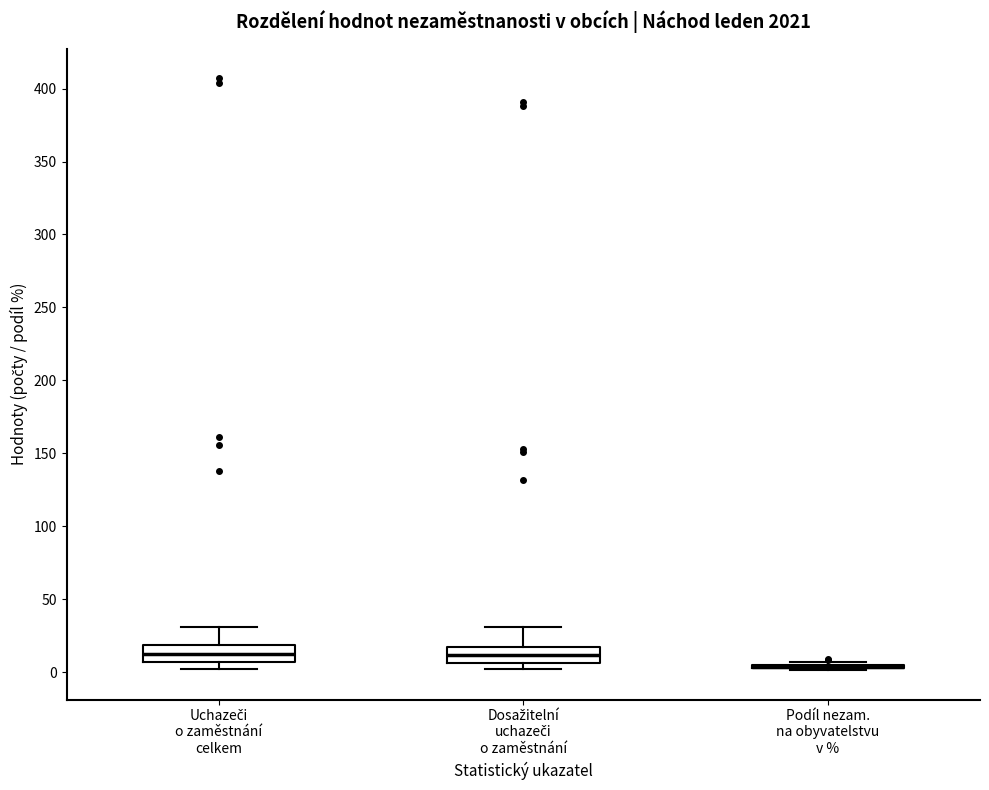

Reading left to right, transcribe this box plot: for each box, give where its median line is, the range the box spans, and where its two whiskers end, as read against the y-axis. The values are not printed on the chart, so give them approximately, as read against the axis.

Uchazeči o zaměstnání celkem: median 15, box 5 to 20, whiskers 0 to 30
Dosažitelní uchazeči o zaměstnání: median 10, box 5 to 15, whiskers 0 to 30
Podíl nezam. na obyvatelstvu v %: box collapsed to a line at 5, whiskers 0 to 5